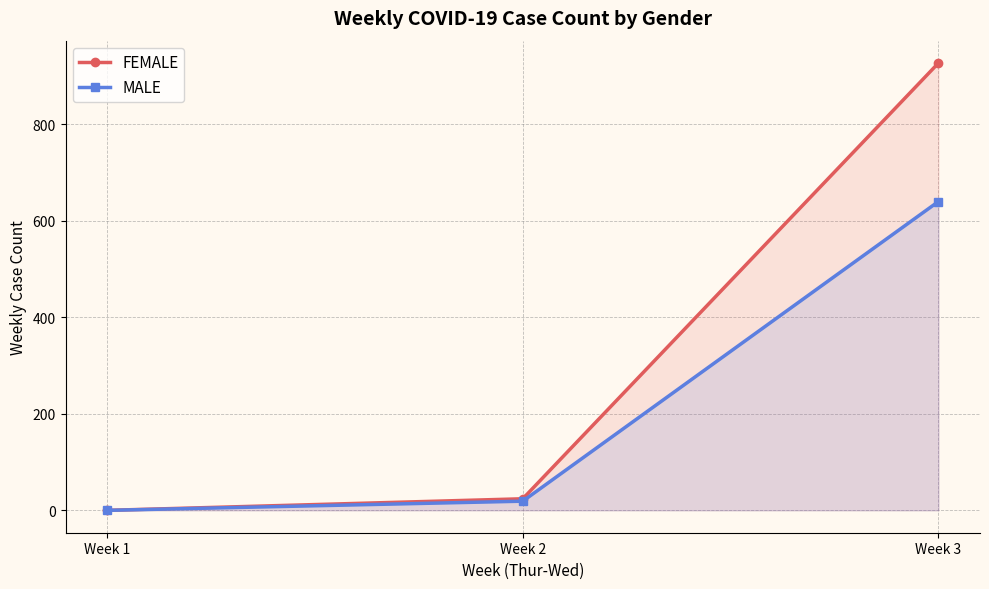

What is the value of the MALE point at the 3rd from the left?

640